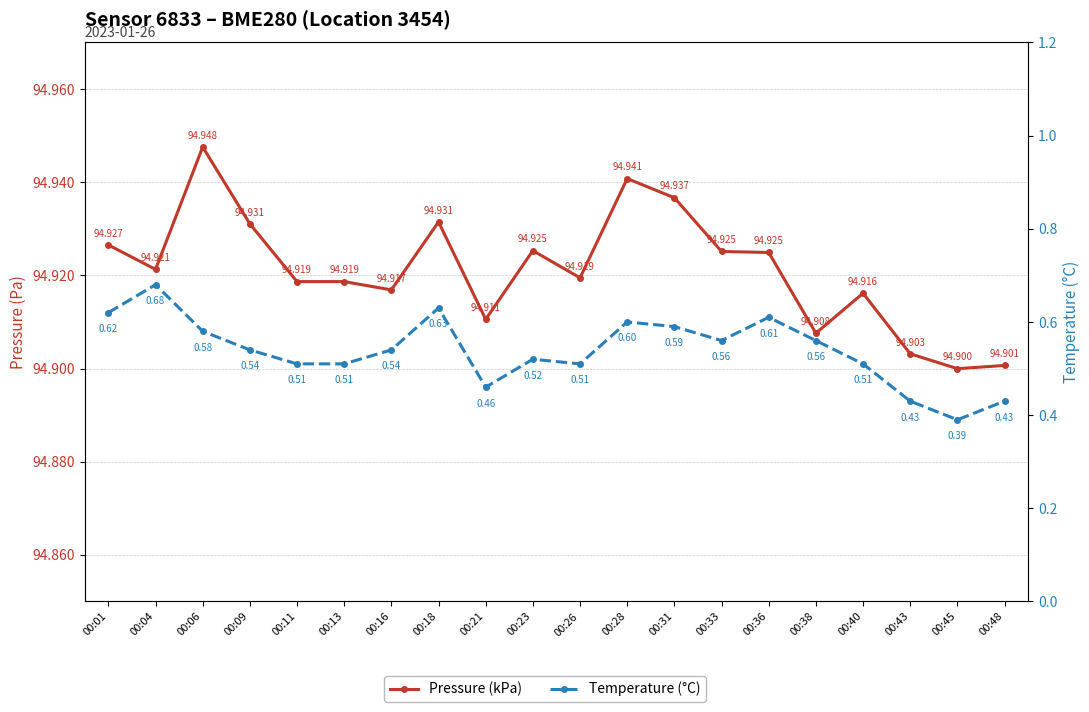

Reading right to left, what are all the values shown in this chart?

Pressure (kPa): 94.9	94.9	94.9	94.9	94.9	94.9	94.9	94.9	94.9	94.9	94.9	94.9	94.9	94.9	94.9	94.9	94.9	94.9	94.9	94.9
Temperature (°C): 0.4	0.4	0.4	0.5	0.6	0.6	0.6	0.6	0.6	0.5	0.5	0.5	0.6	0.5	0.5	0.5	0.5	0.6	0.7	0.6